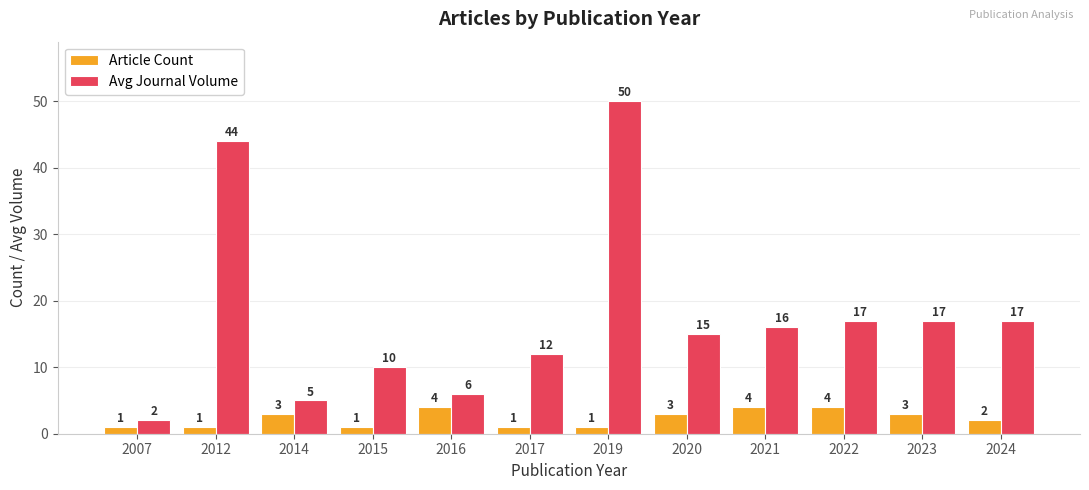

List the series in order of their overall mean, lowest first.

Article Count, Avg Journal Volume